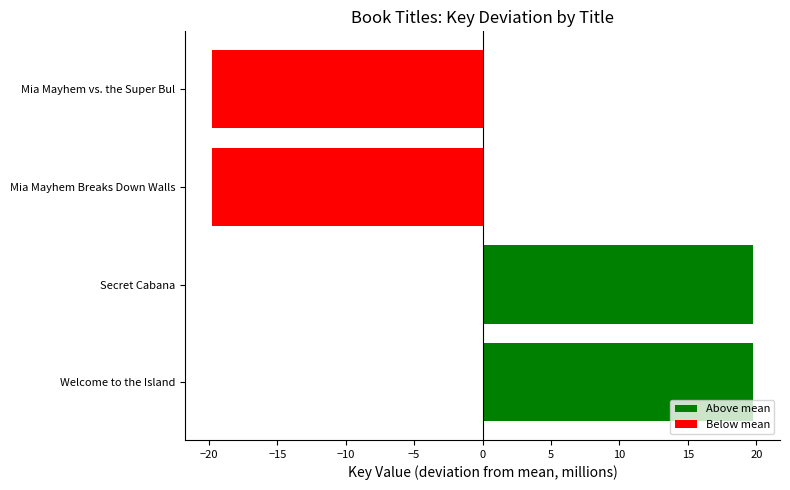

What is the change in value from Secret Cabana to Mia Mayhem Breaks Down Walls?

-39.5